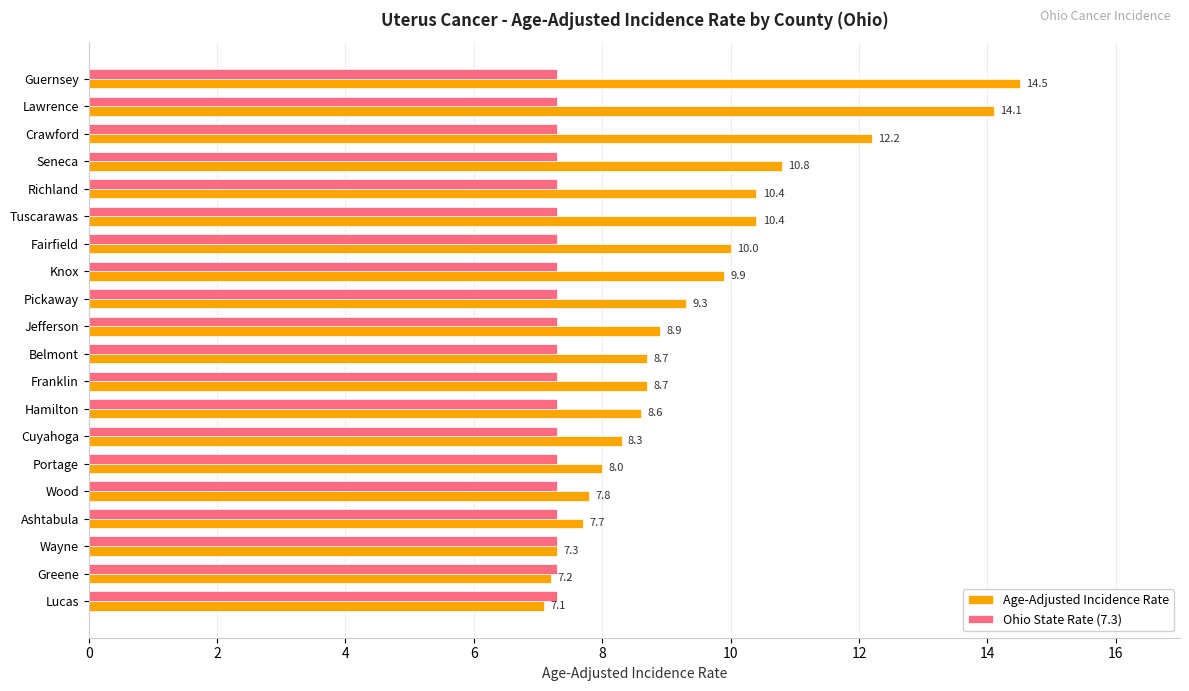

How many distinct data groups are displayed?

2